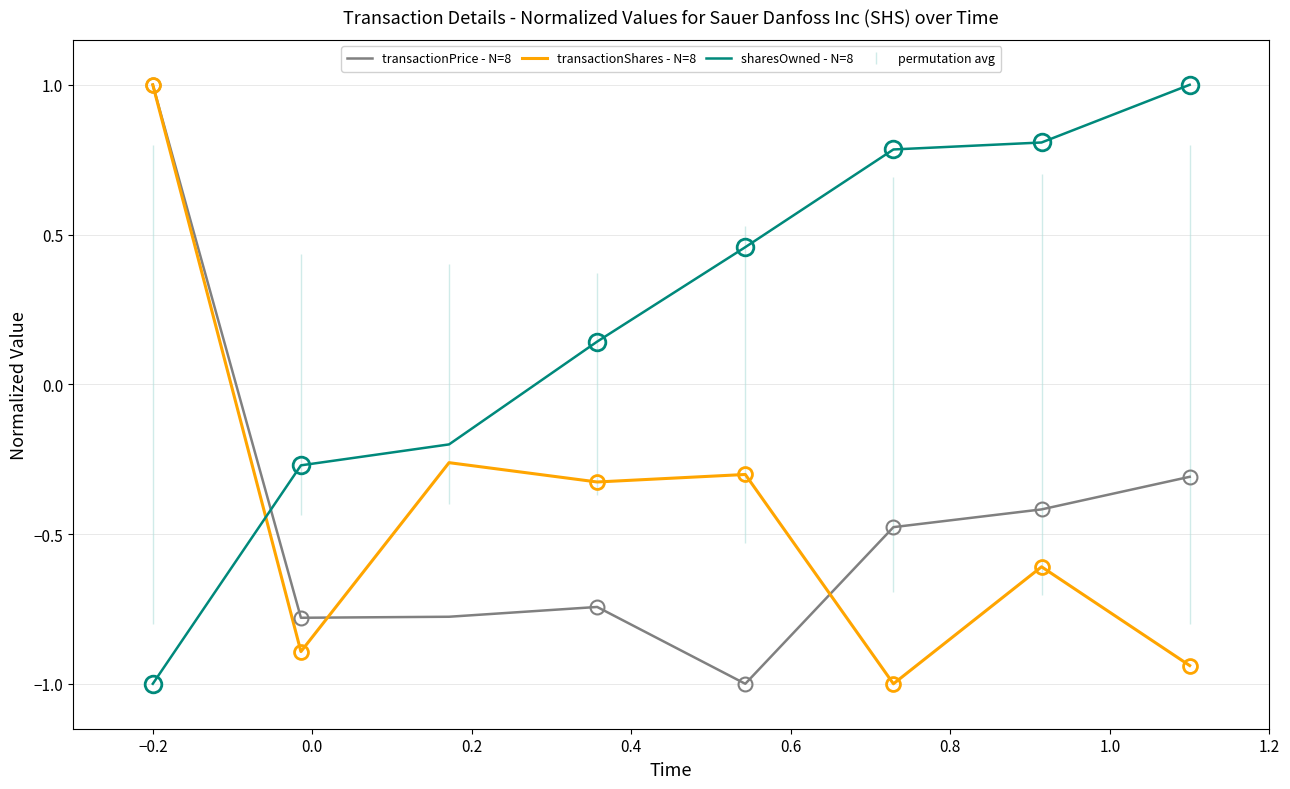

How many times do sharesOwned - N=8 and transactionPrice - N=8 cross each other?

1